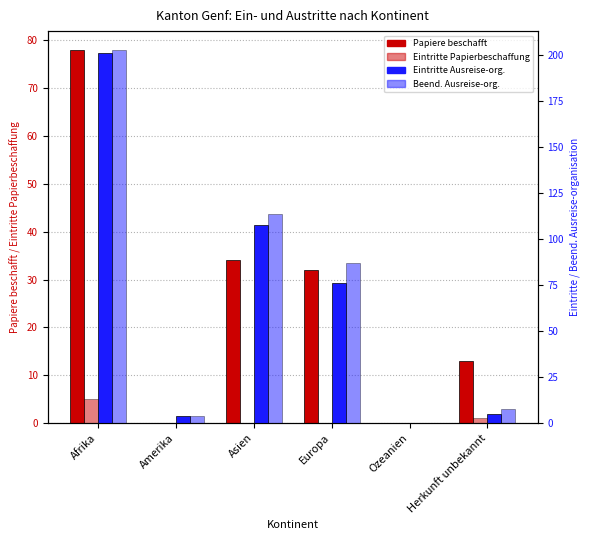

Rank the series by their maximum value, from lowest to highest.

Eintritte Papier-beschaffung (col_9), Papiere beschafft (col_2), Eintritte Ausreise-organisation (col_7), Beend. Ausreise-organisation (col_8)